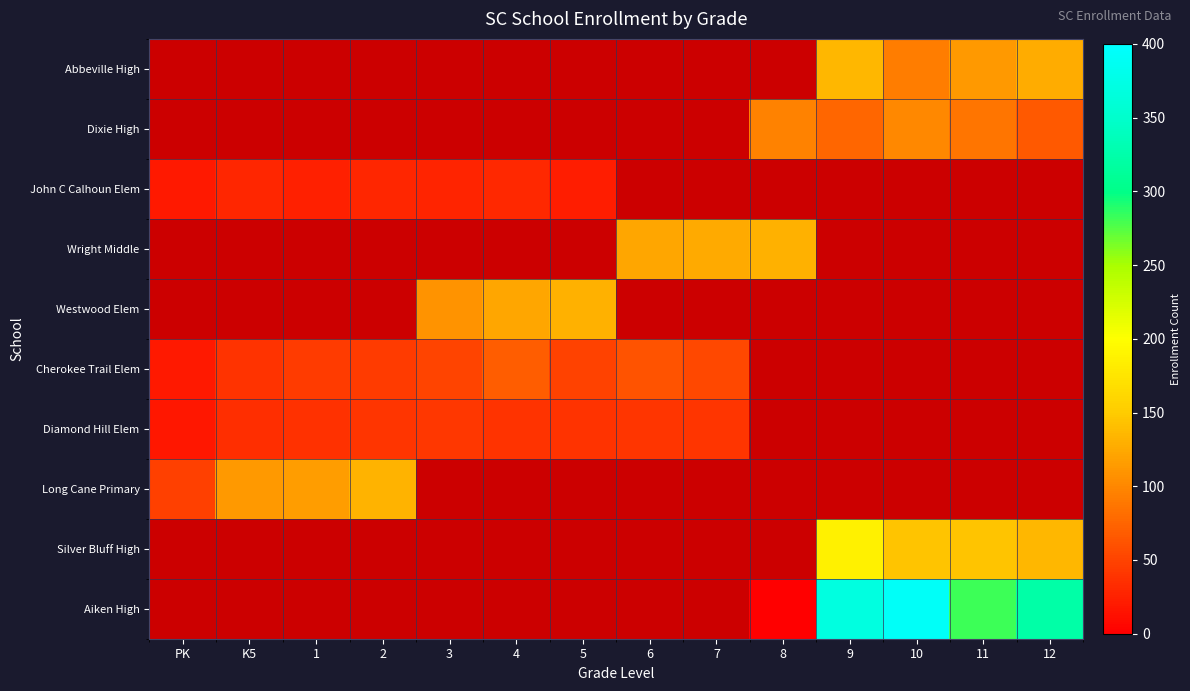

Where does the Wright Middle series first go above 123?

7